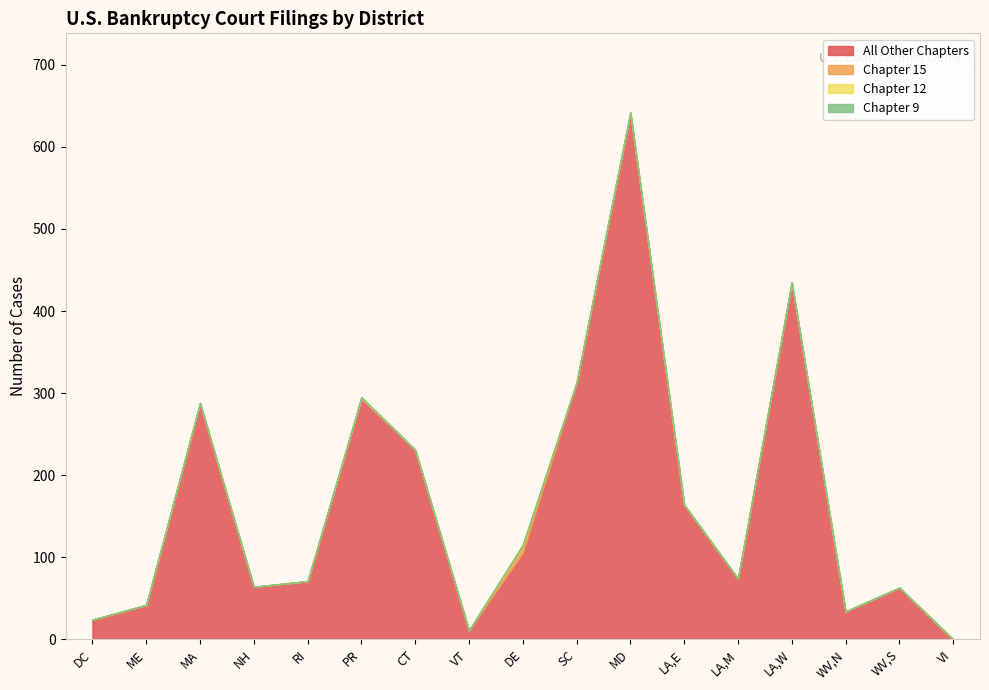

Reading right to left, extract all data points from this chart.

All Other Chapters: 0	63	34	435	74	164	642	313	105	11	231	294	71	64	288	42	24
Chapter 15: 0	0	0	0	0	0	0	0	10	0	0	0	0	0	0	0	0
Chapter 12: 0	0	0	0	0	0	0	0	0	0	0	1	0	0	0	0	0
Chapter 9: 0	0	0	0	0	0	0	0	0	0	0	0	0	0	0	0	0